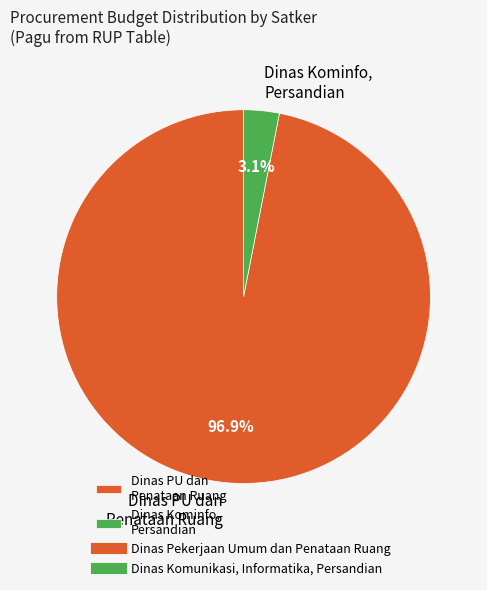

Which slice is the largest?

Dinas PU dan Penataan Ruang